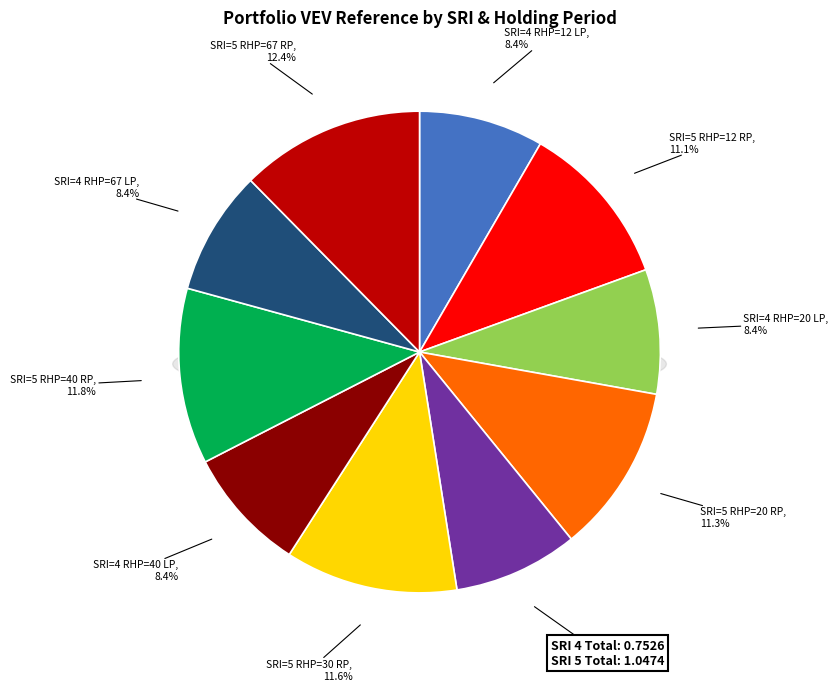

Is there a majority slice in this chart?

No